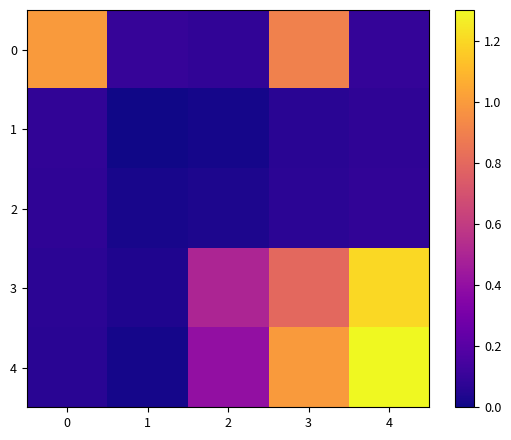

How many data points does each series have?

5